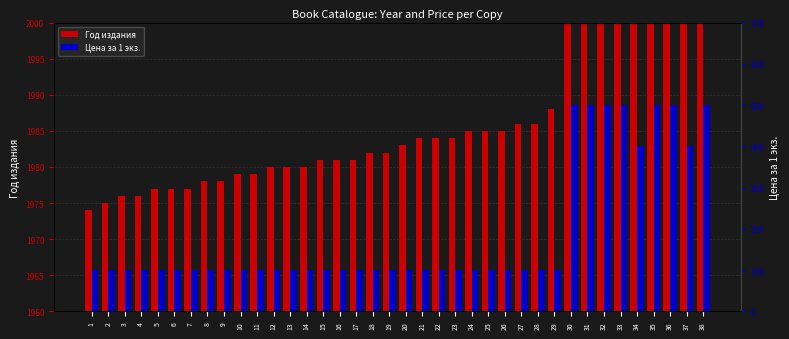

What is the difference between the highest and lowest values at 5?

1877